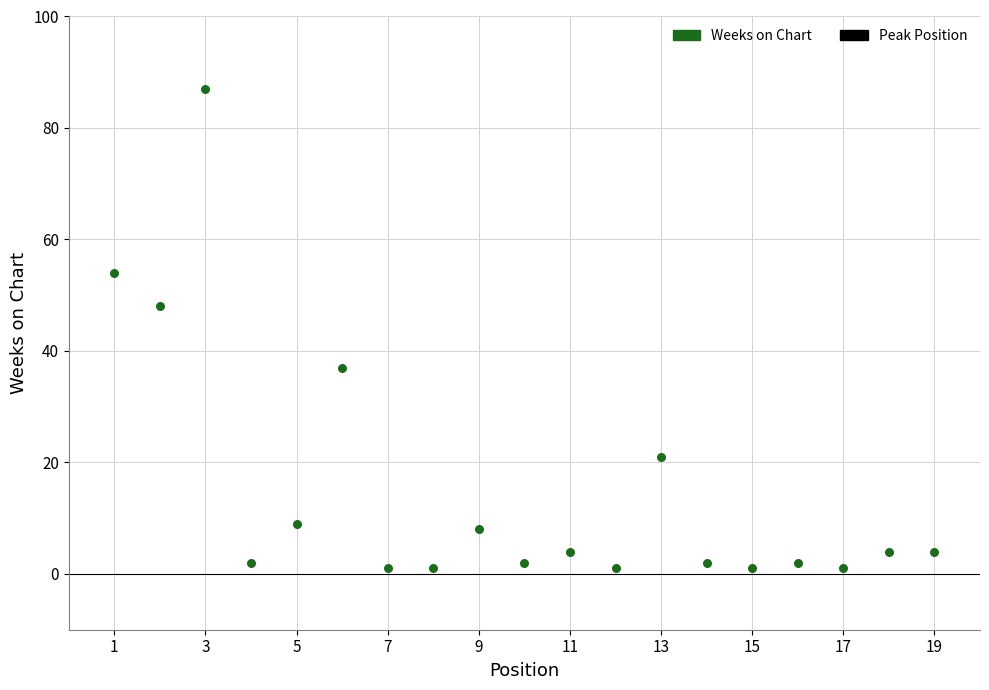

What Y value in the scatter plot is closest to 44?

48